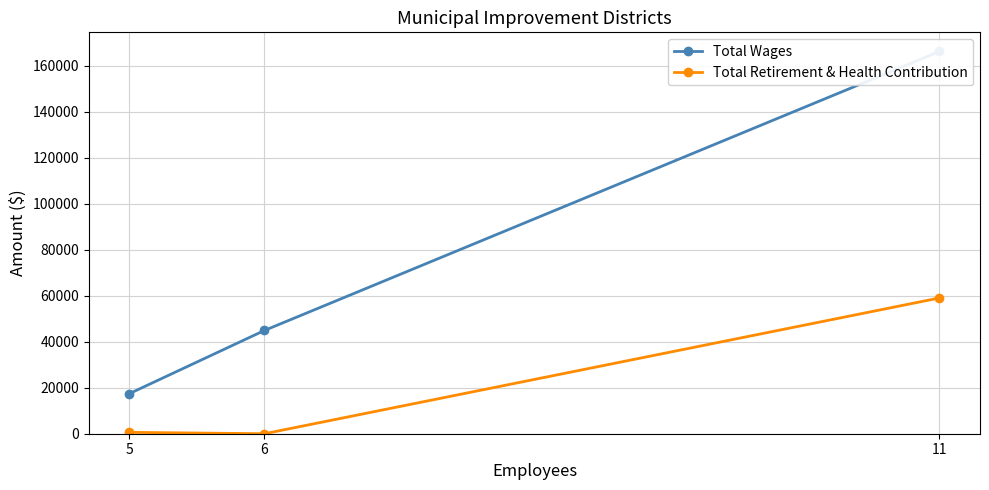

Is the value of Total Retirement & Health Contribution at 11 greater than the value of Total Wages at 5?

Yes